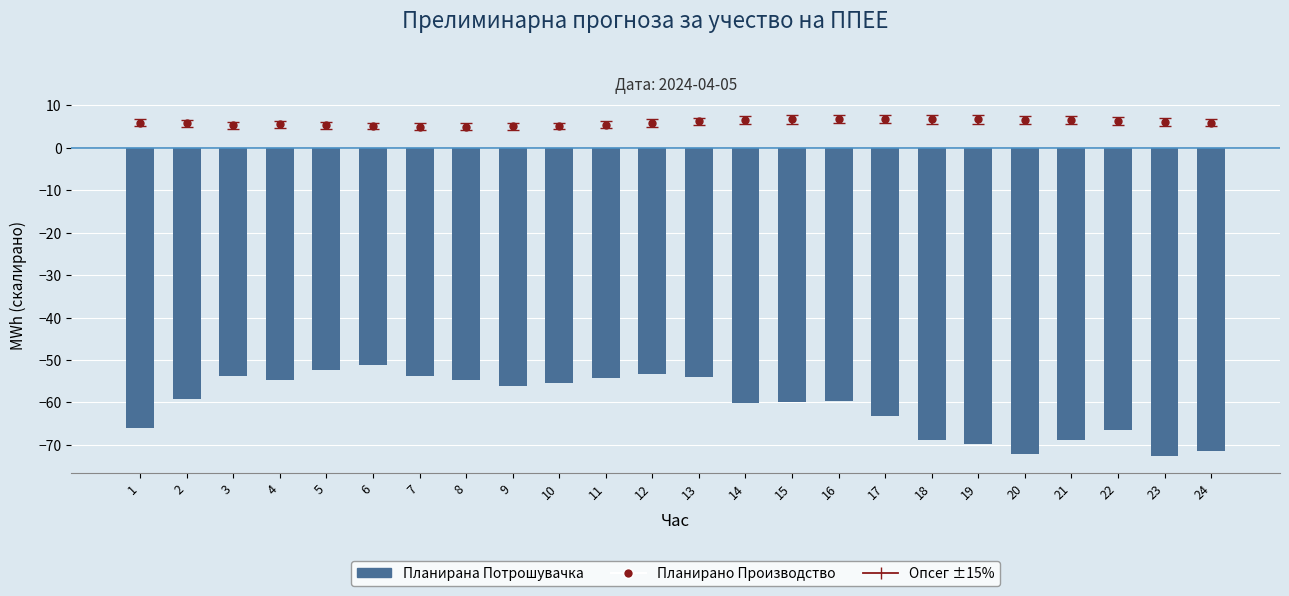

True or false: the data shows -34.7 at 17.

False